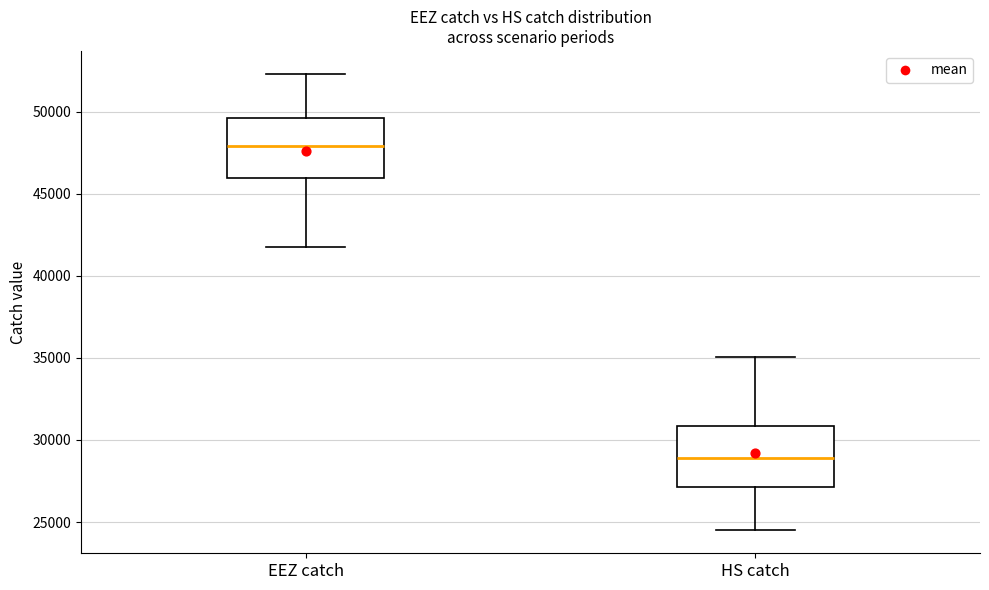

Reading left to right, read every box against the y-axis: the position of its median line, the range the box covers, and the ends of its whiskers. The values are not printed on the chart, so give them approximately, as read against the axis.

EEZ catch: median 48000, box 46000 to 49500, whiskers 42000 to 52500
HS catch: median 29000, box 27000 to 31000, whiskers 24500 to 35000